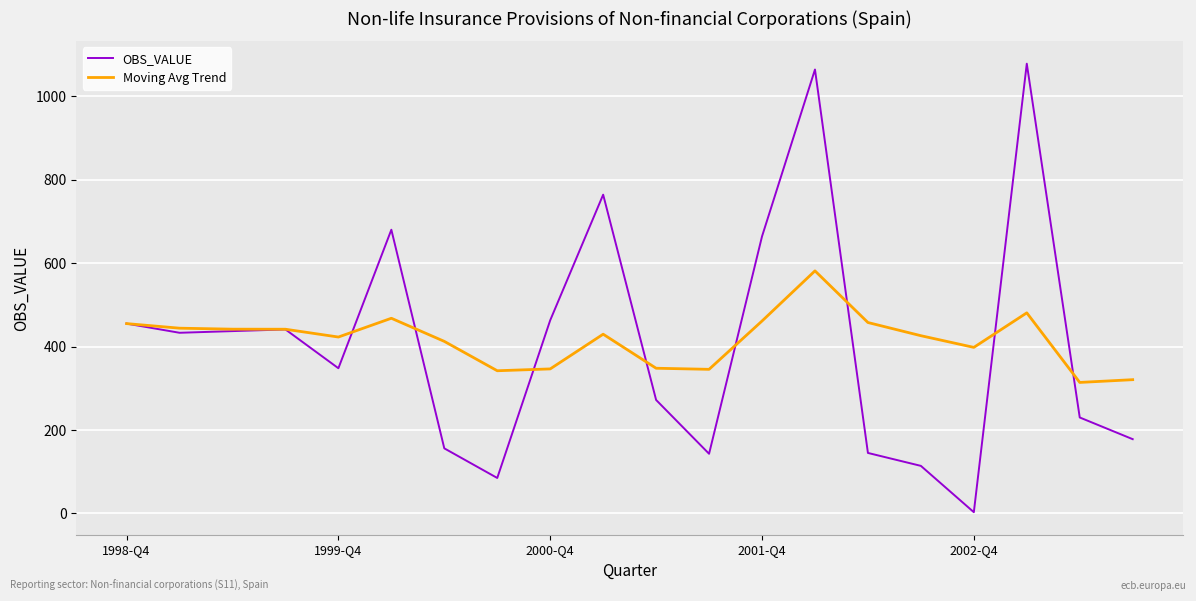

What is the minimum value for Moving Avg Trend?

314.0